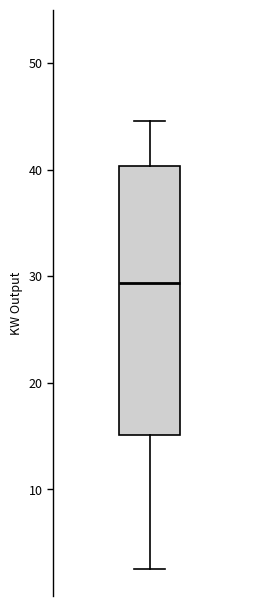

Transcribe this box plot: give where the median line is, the range the box spans, and where the two whiskers end, as read against the y-axis. The values are not printed on the chart, so give them approximately, as read against the axis.

median 29, box 15 to 40, whiskers 3 to 45